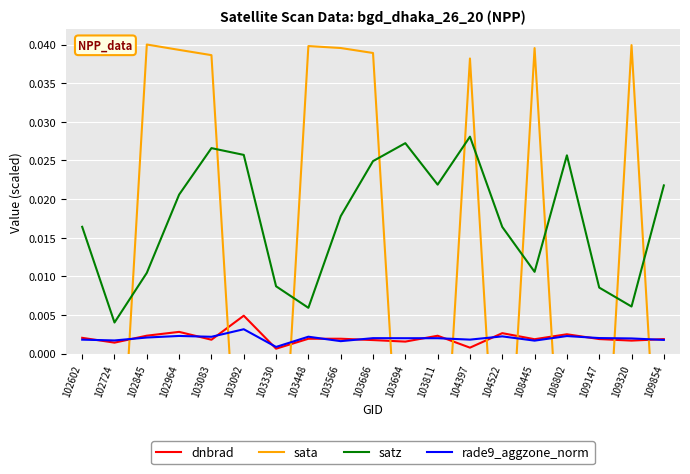

Does the chart display data point markers on the line(s)?

No